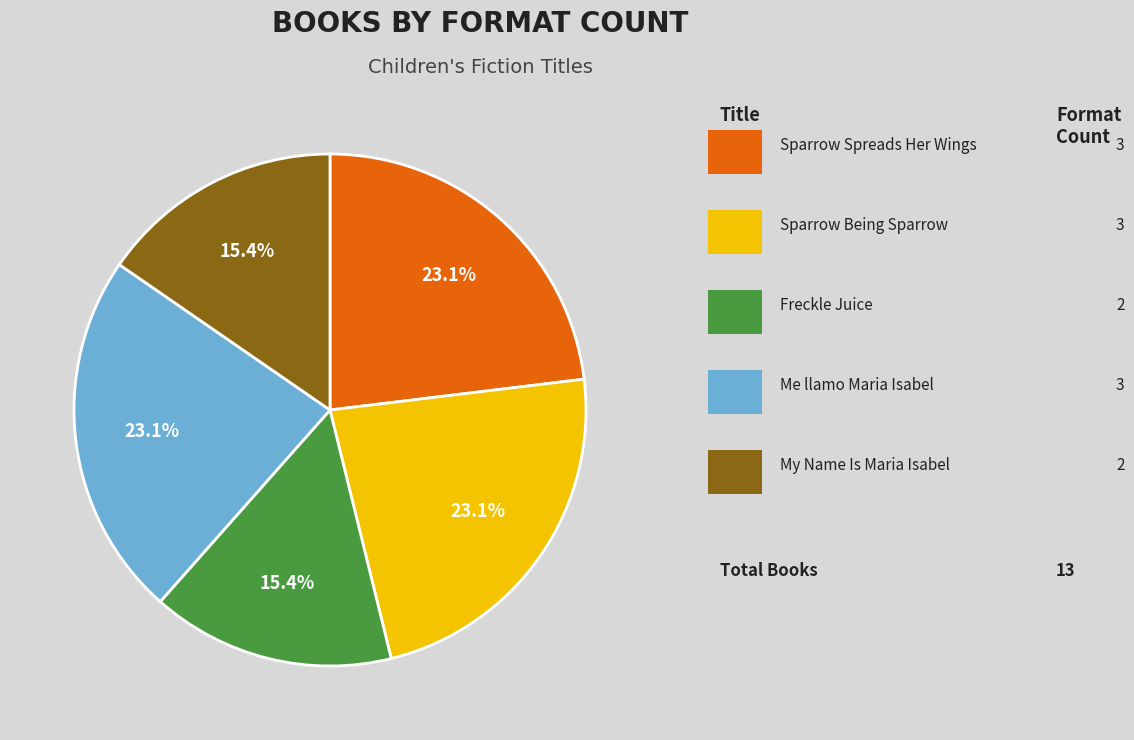

Does any single category account for the majority?

No